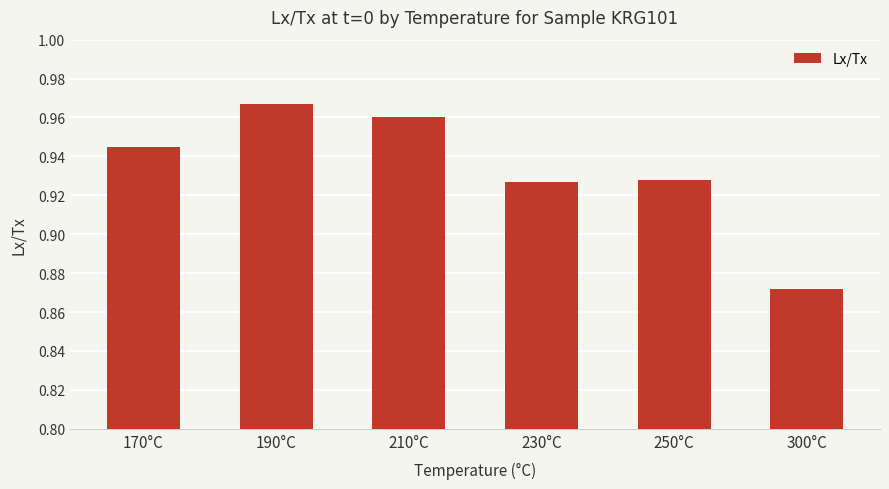

What is the sum of the values at 170°C and 250°C?

1.9